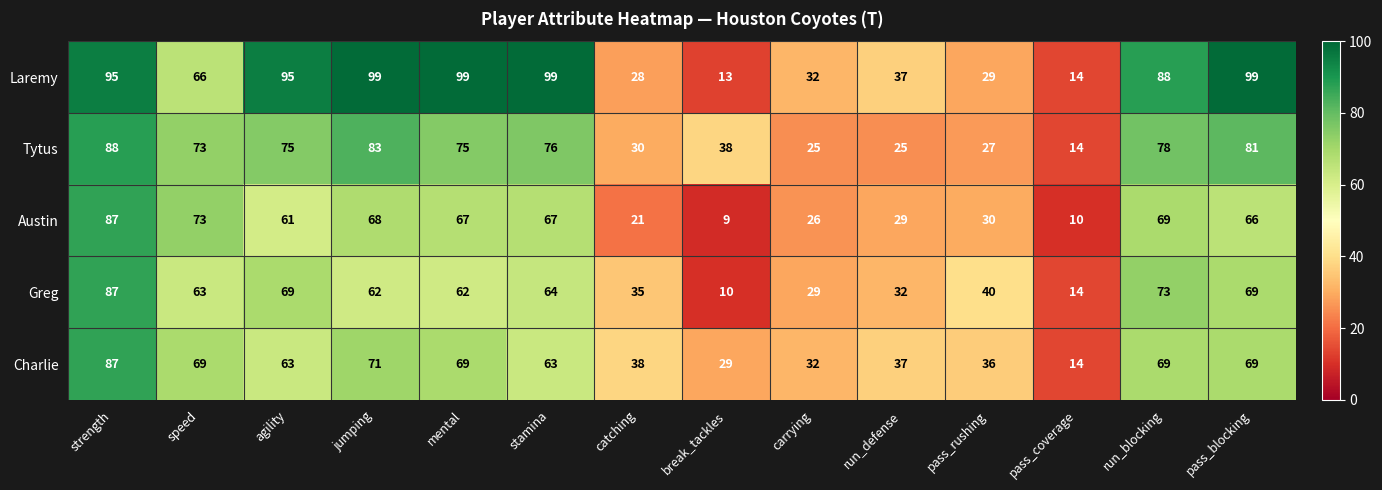

What is the maximum value shown in the chart?

99